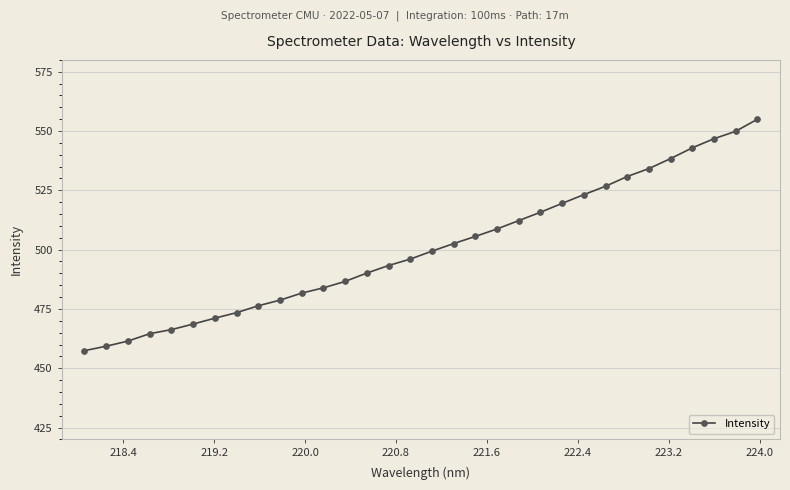

What is the average value?

500.6